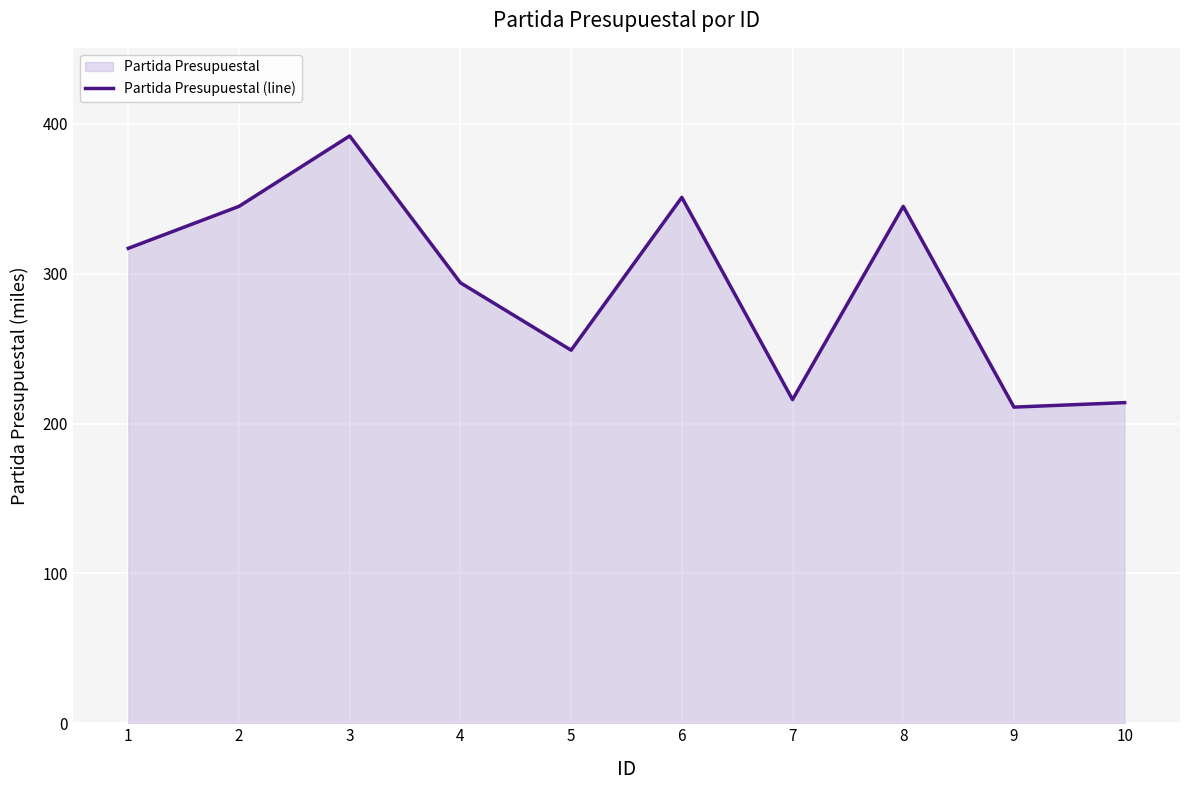

How many points are higher than both their immediate neighbors (excluding endpoints)?

3